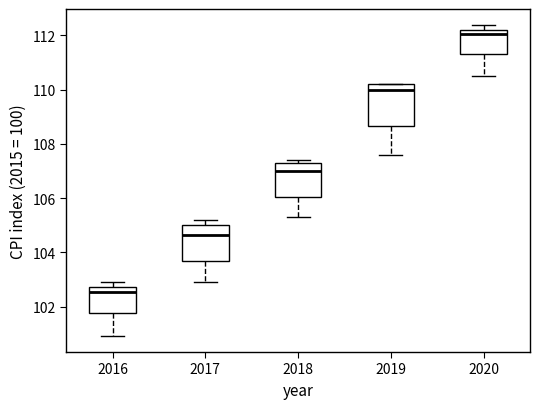

Reading left to right, transcribe this box plot: for each box, give where its median line is, the range the box spans, and where its two whiskers end, as read against the y-axis. The values are not printed on the chart, so give them approximately, as read against the axis.

2016: median 102.6, box 101.8 to 102.8, whiskers 101.0 to 103.0
2017: median 104.6, box 103.8 to 105.0, whiskers 103.0 to 105.2
2018: median 107.0, box 106.0 to 107.4, whiskers 105.4 to 107.4 (just above the box's upper edge)
2019: median 110.0, box 108.6 to 110.2, whiskers 107.6 to 110.2
2020: median 112.0, box 111.4 to 112.2, whiskers 110.6 to 112.4